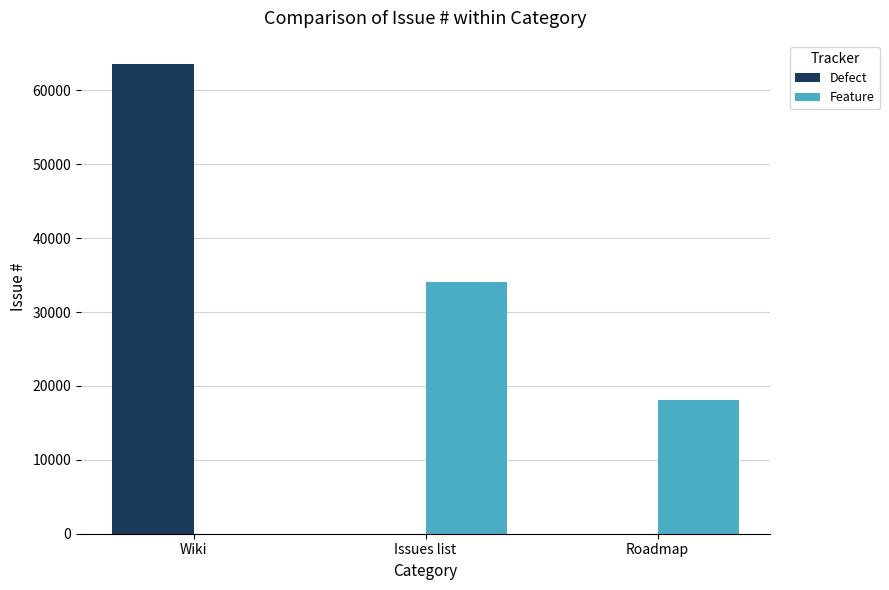

Which series has the largest total across all categories?

Defect